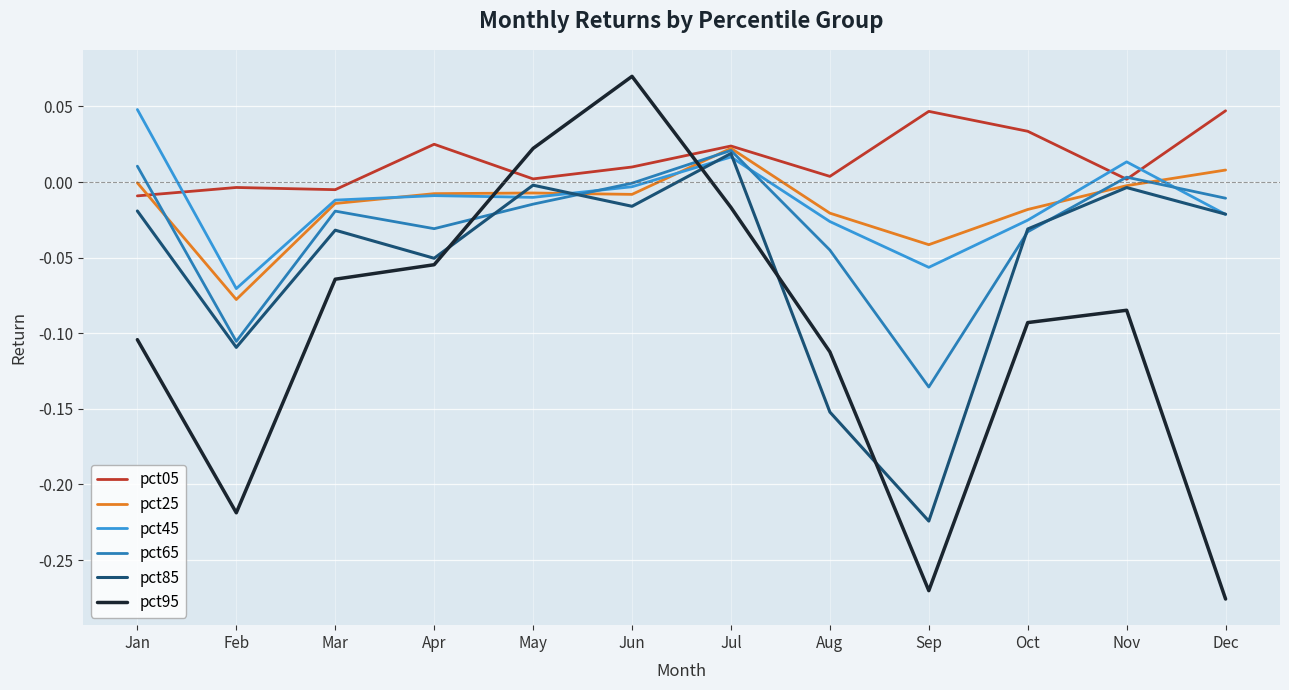

Which series has the widest spread of values?

pct95